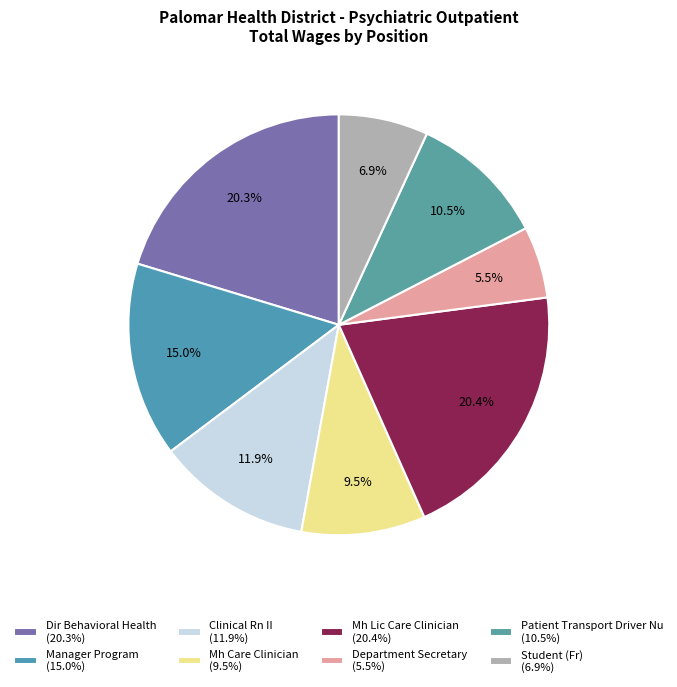

Which slice is the smallest?

Department Secretary